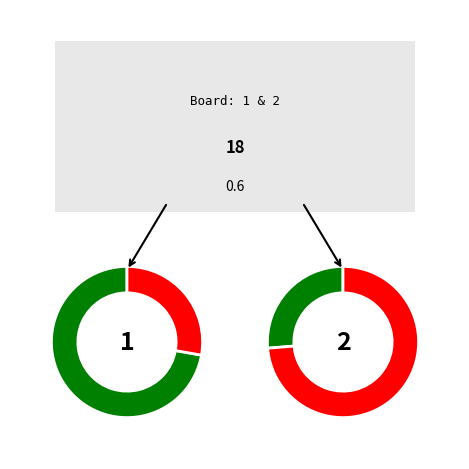

What is the spread (max minus min) of values at 0?

13